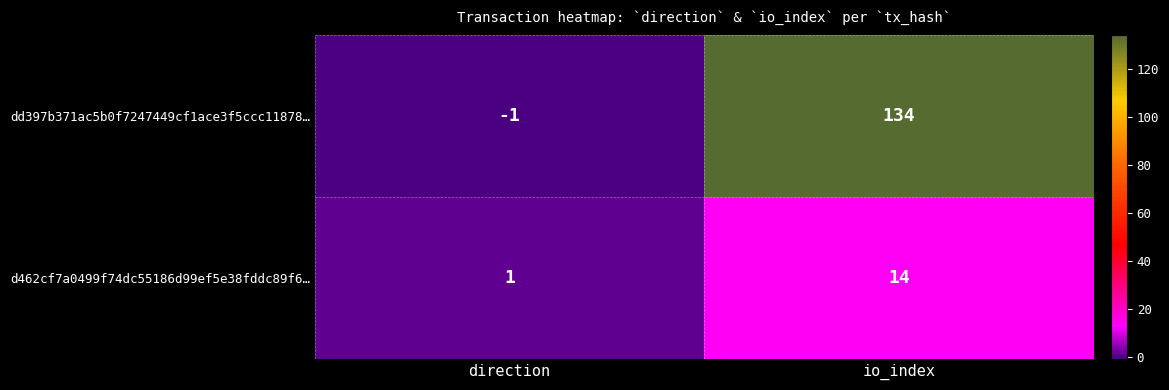

Reading left to right, what are all the values shown in this chart?

dd397b371ac5b0f7247449cf1ace3f5ccc11878…: -1	134
d462cf7a0499f74dc55186d99ef5e38fddc89f6…: 1	14